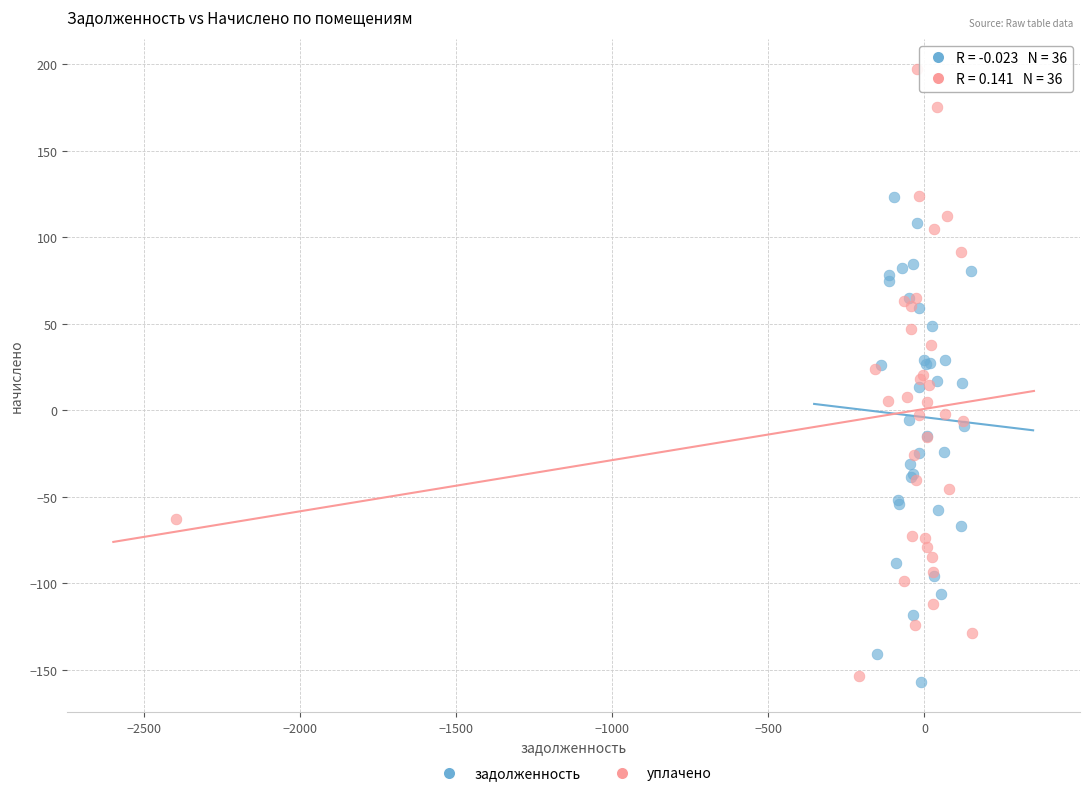

Which series contains the highest Y value?

уплачено